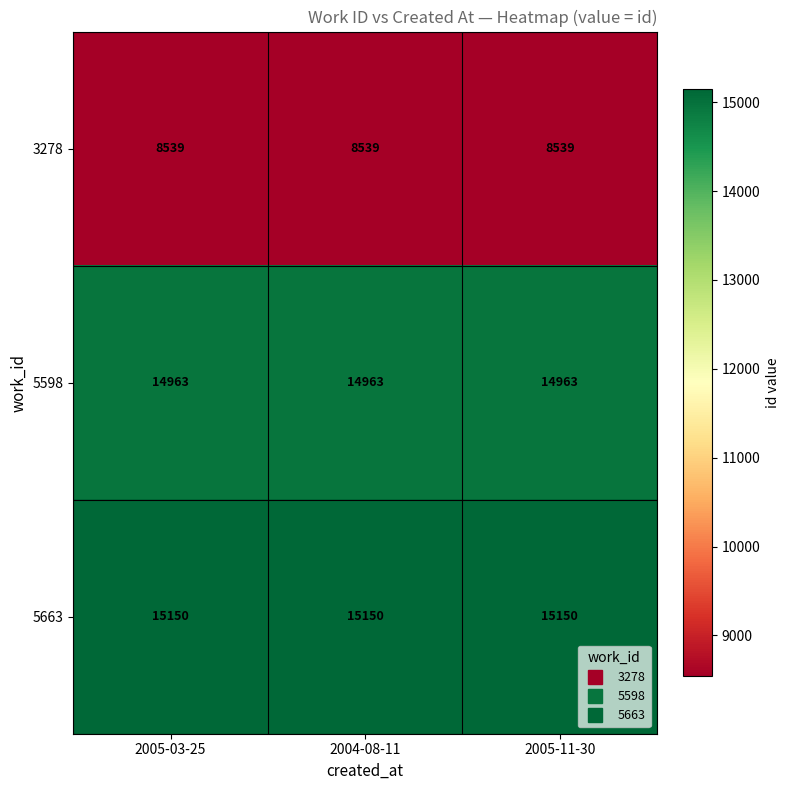

The value of 5663 at 2005-11-30 is 6646. True or false?

False